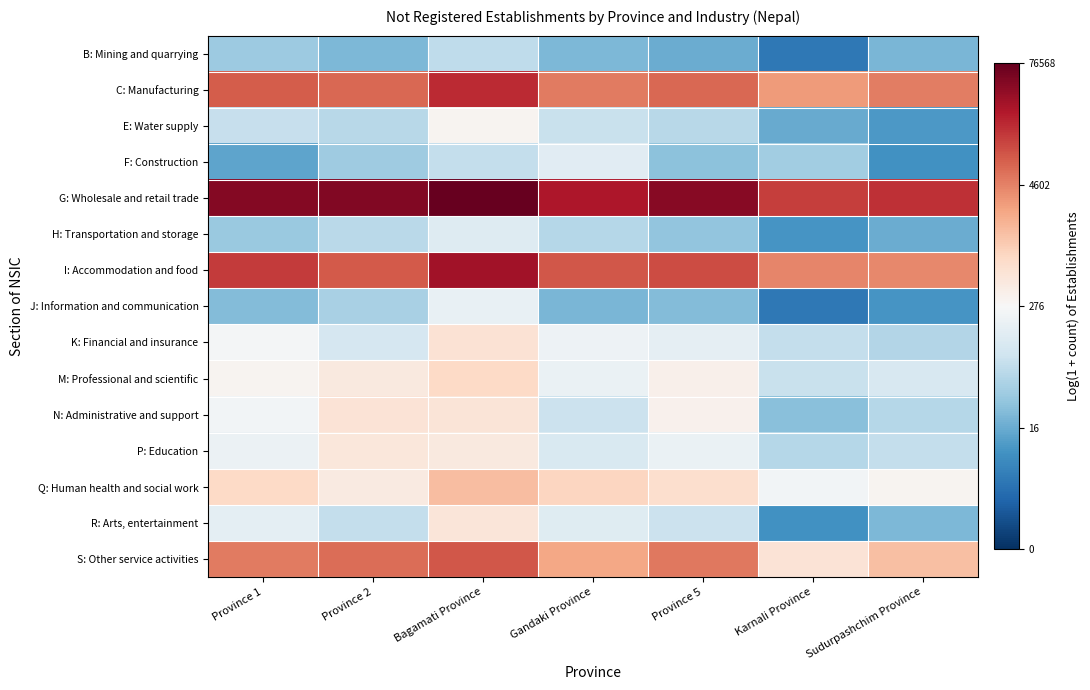

Reading left to right, list all the values displayed in this chart.

B: Mining and quarrying: Province 1=3.6	Province 2=3.1	Bagamati Province=4.2	Gandaki Province=3.1	Province 5=2.8	Karnali Province=1.6	Sudurpashchim Province=3.0
C: Manufacturing: Province 1=9.0	Province 2=8.8	Bagamati Province=9.8	Gandaki Province=8.5	Province 5=8.9	Karnali Province=8.0	Sudurpashchim Province=8.5
E: Water supply: Province 1=4.3	Province 2=4.0	Bagamati Province=5.8	Gandaki Province=4.4	Province 5=4.1	Karnali Province=2.8	Sudurpashchim Province=2.4
F: Construction: Province 1=2.6	Province 2=3.6	Bagamati Province=4.3	Gandaki Province=5.0	Province 5=3.3	Karnali Province=3.7	Sudurpashchim Province=2.2
G: Wholesale and retail trade: Province 1=10.8	Province 2=10.9	Bagamati Province=11.2	Gandaki Province=10.2	Province 5=10.7	Karnali Province=9.5	Sudurpashchim Province=9.8
H: Transportation and storage: Province 1=3.5	Province 2=4.1	Bagamati Province=4.9	Gandaki Province=4.0	Province 5=3.4	Karnali Province=2.3	Sudurpashchim Province=2.8
I: Accommodation and food: Province 1=9.6	Province 2=9.1	Bagamati Province=10.4	Gandaki Province=9.1	Province 5=9.3	Karnali Province=8.4	Sudurpashchim Province=8.3
J: Information and communication: Province 1=3.2	Province 2=3.8	Bagamati Province=5.2	Gandaki Province=3.0	Province 5=3.2	Karnali Province=1.6	Sudurpashchim Province=2.3
K: Financial and insurance: Province 1=5.5	Province 2=4.7	Bagamati Province=6.4	Gandaki Province=5.3	Province 5=5.1	Karnali Province=4.3	Sudurpashchim Province=4.0
M: Professional and scientific: Province 1=5.8	Province 2=6.2	Bagamati Province=6.8	Gandaki Province=5.2	Province 5=5.9	Karnali Province=4.4	Sudurpashchim Province=4.7
N: Administrative and support: Province 1=5.5	Province 2=6.4	Bagamati Province=6.4	Gandaki Province=4.4	Province 5=5.9	Karnali Province=3.3	Sudurpashchim Province=4.0
P: Education: Province 1=5.3	Province 2=6.3	Bagamati Province=6.2	Gandaki Province=4.8	Province 5=5.2	Karnali Province=4.0	Sudurpashchim Province=4.3
Q: Human health and social work: Province 1=6.8	Province 2=6.1	Bagamati Province=7.4	Gandaki Province=6.8	Province 5=6.5	Karnali Province=5.5	Sudurpashchim Province=5.8
R: Arts, entertainment: Province 1=5.1	Province 2=4.3	Bagamati Province=6.3	Gandaki Province=5.0	Province 5=4.4	Karnali Province=2.2	Sudurpashchim Province=3.1
S: Other service activities: Province 1=8.5	Province 2=8.7	Bagamati Province=9.1	Gandaki Province=7.8	Province 5=8.6	Karnali Province=6.4	Sudurpashchim Province=7.3